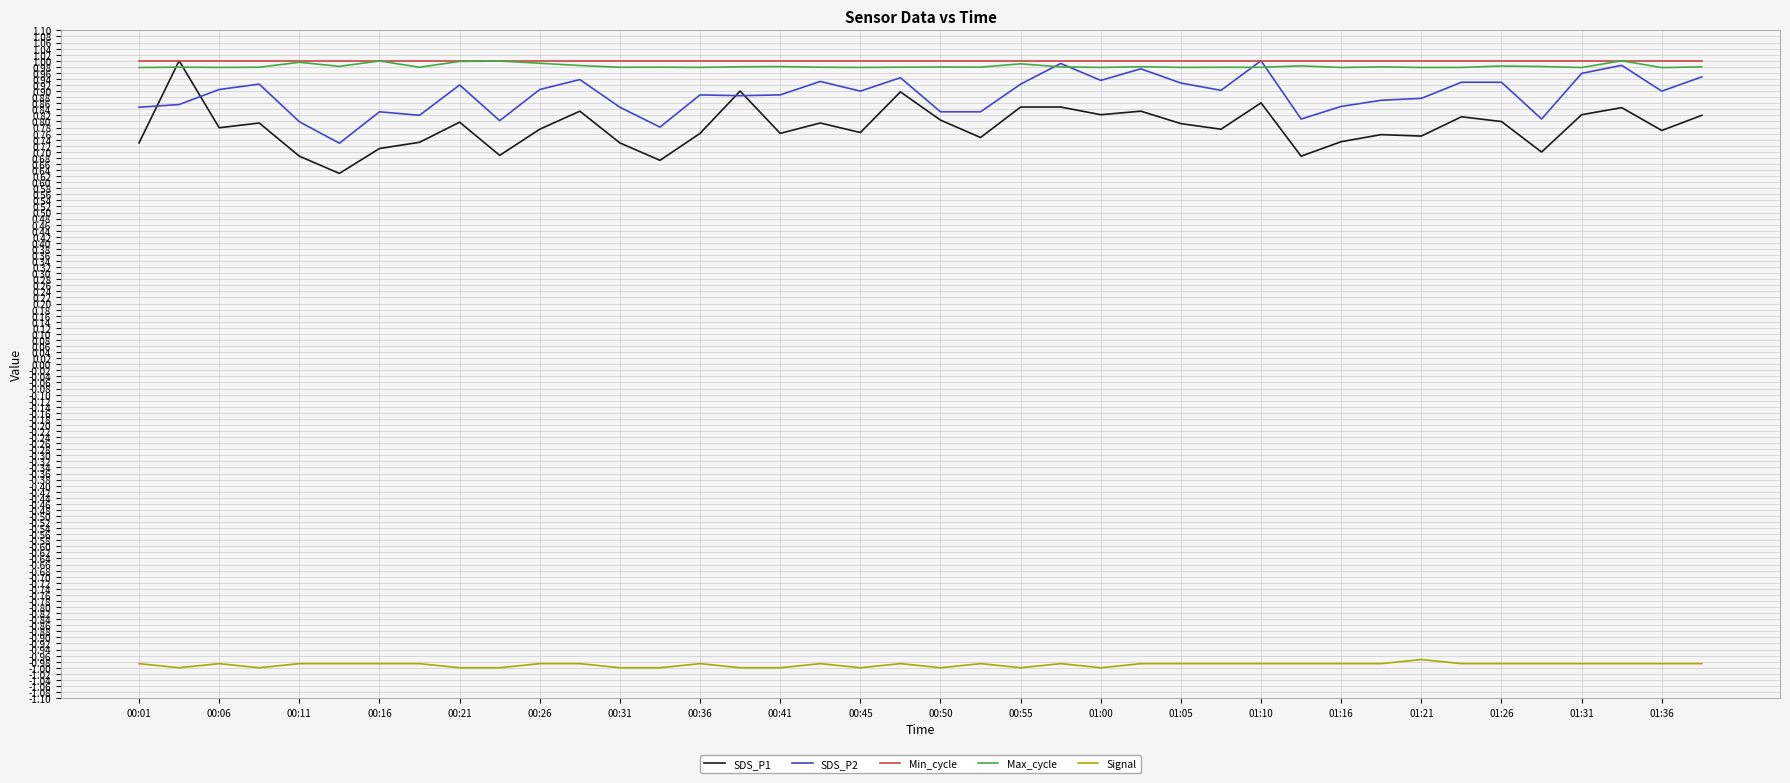

True or false: Signal and Min_cycle intersect in this chart.

False